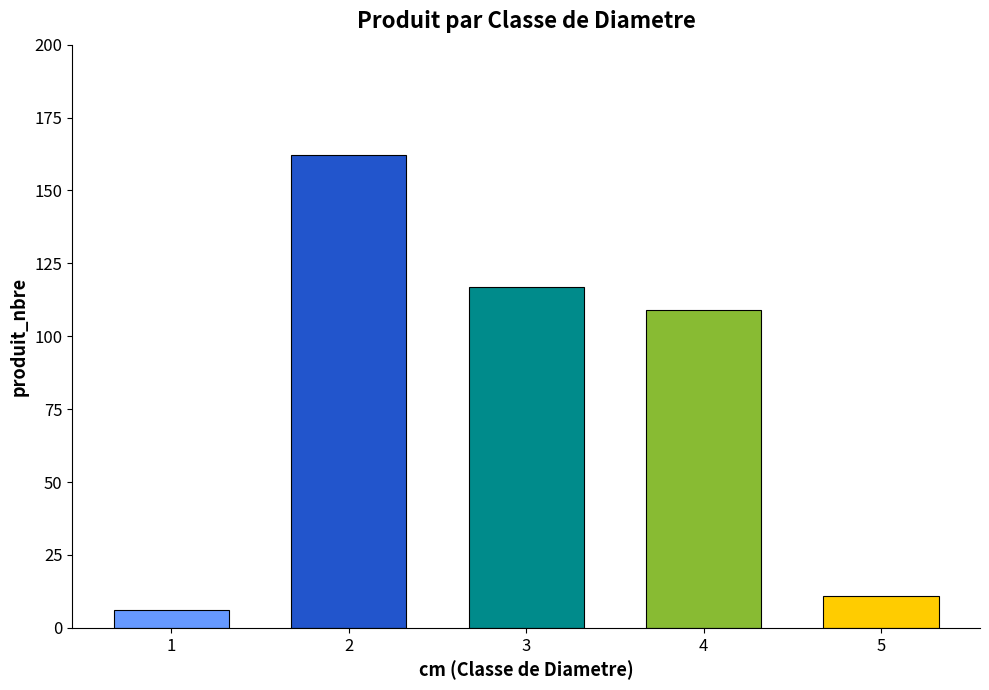

Reading right to left, list all the values displayed in this chart.

11	109	117	162	6